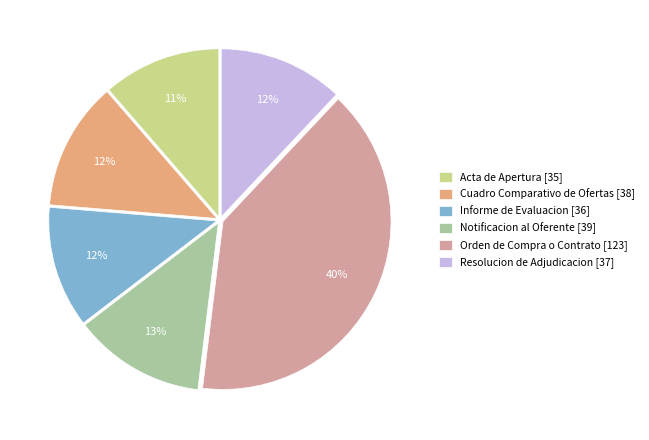

The Acta de Apertura [35] slice represents 5% of the pie. True or false?

False